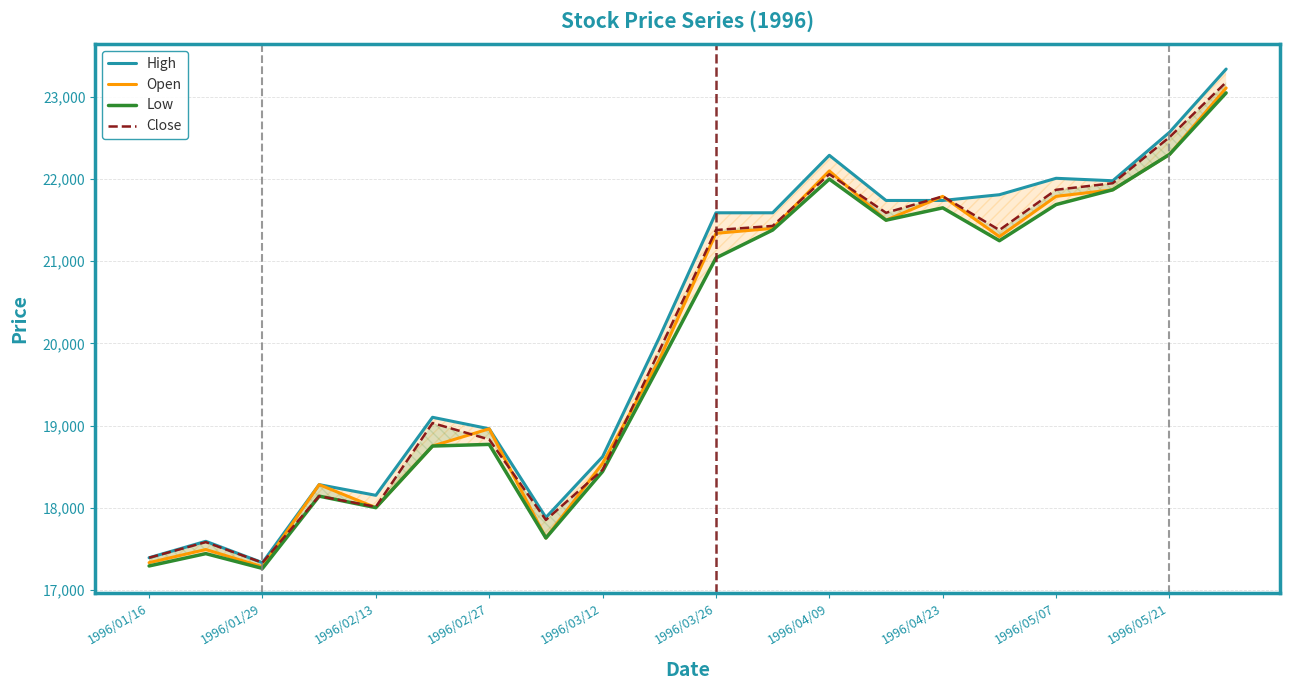

How many distinct data groups are displayed?

4